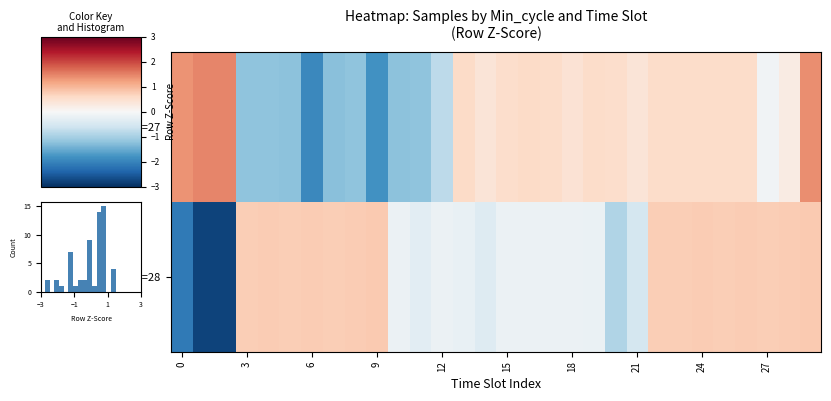

What is the difference between the second highest and second lowest values in the Min_cycle=27 series?

3.3